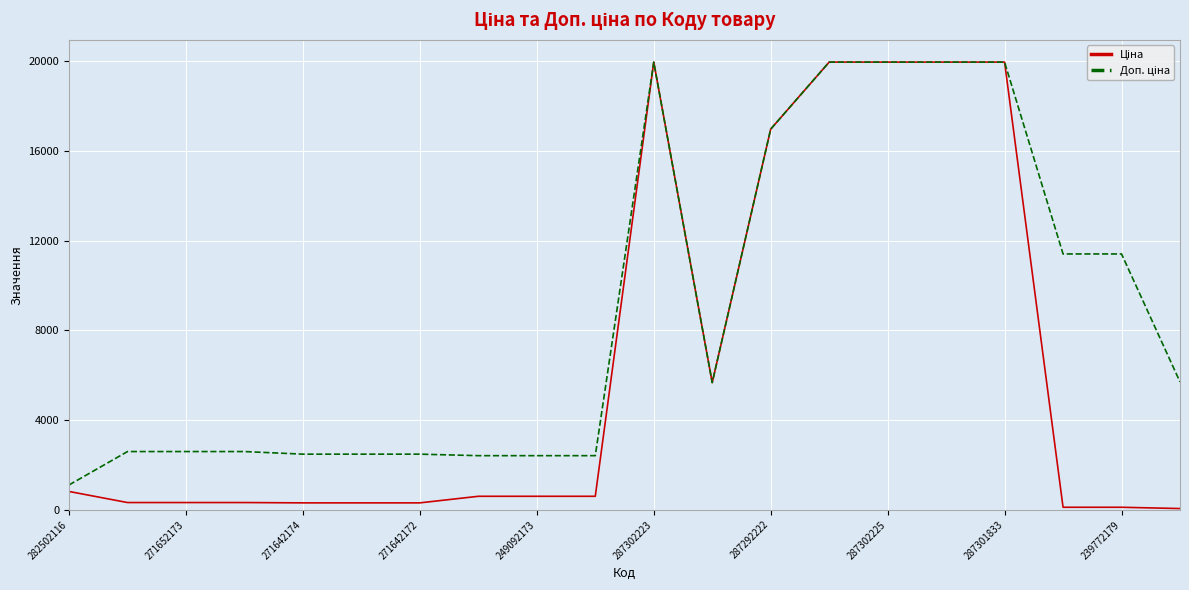

What is the greatest value displayed?

19964.2